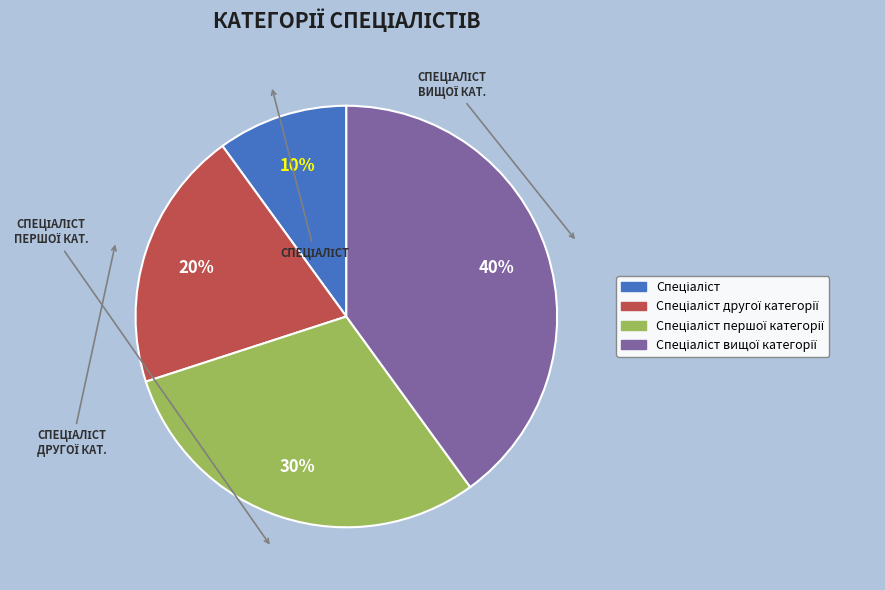

Is there a majority slice in this chart?

No